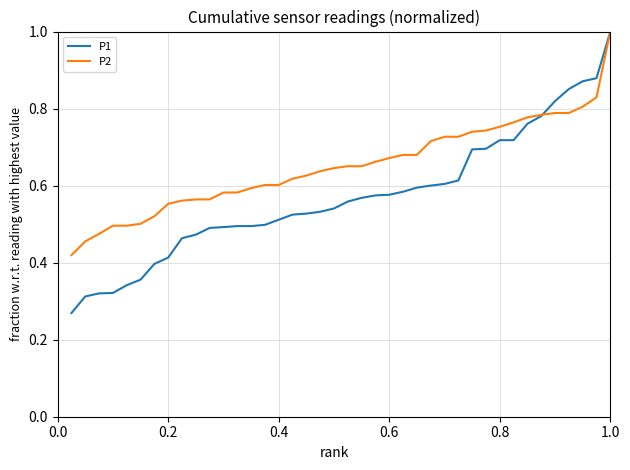

Rank the series by their average value, from highest to lowest.

P2, P1